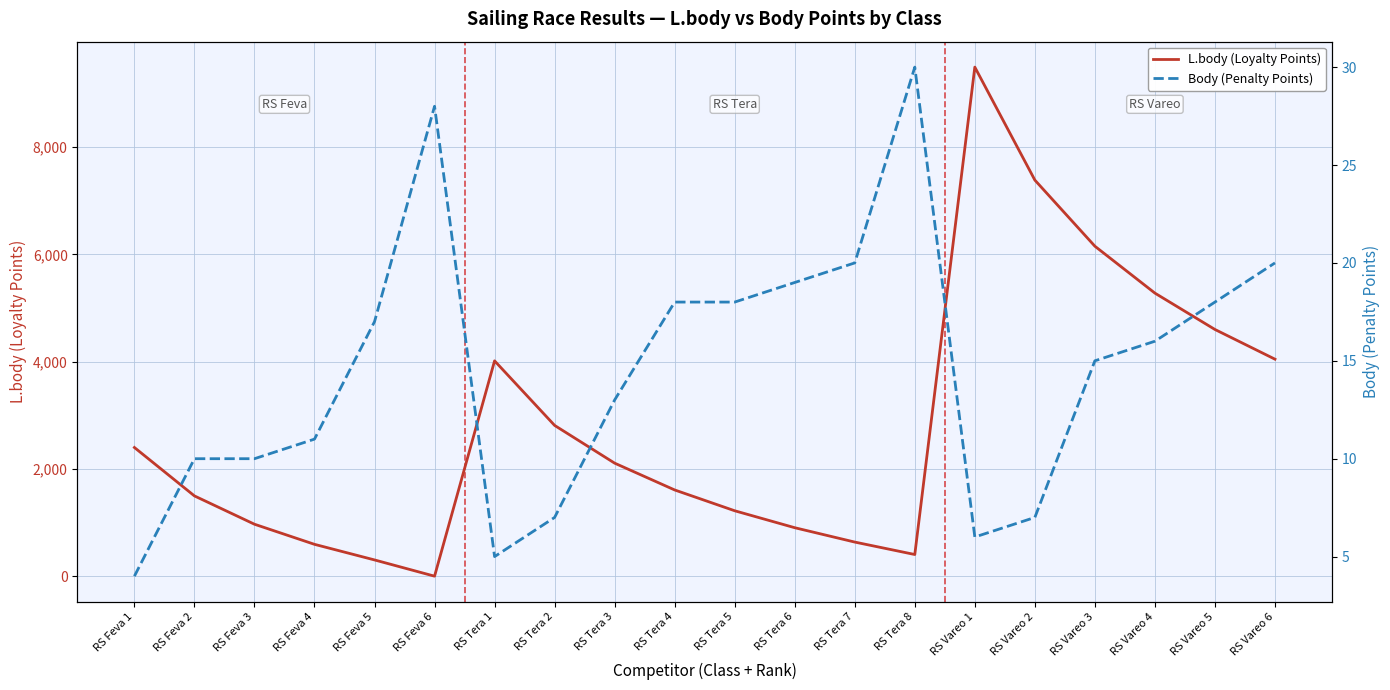

Count the number of categories in the chart.

20